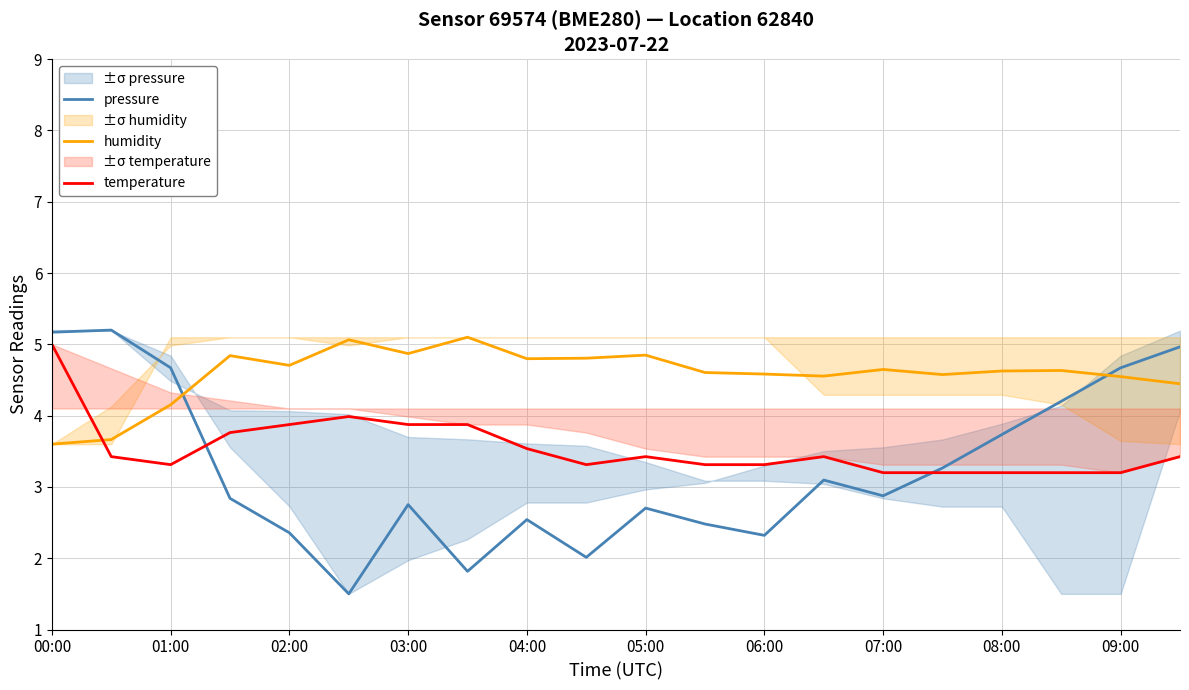

How many intersections are there between pressure and humidity?

2